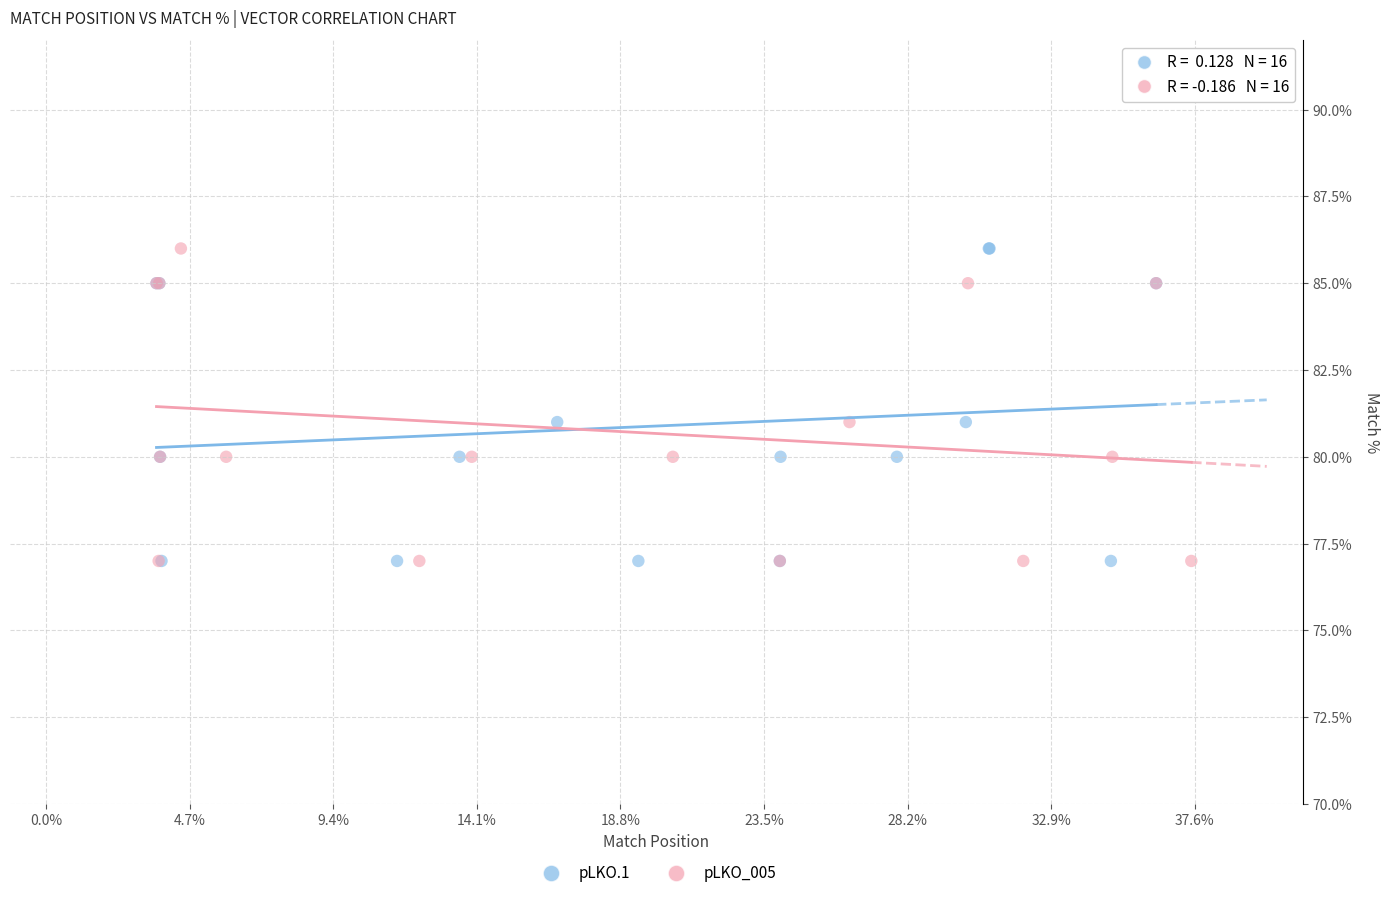

What are all the series names shown in the legend?

pLKO.1, pLKO_005